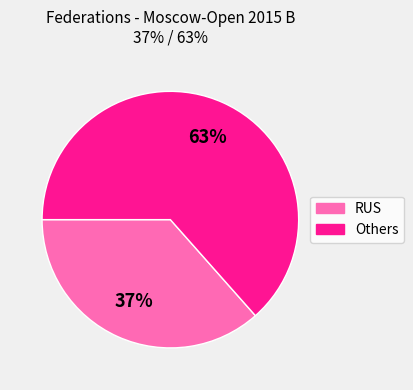

How many segments does this pie chart have?

2